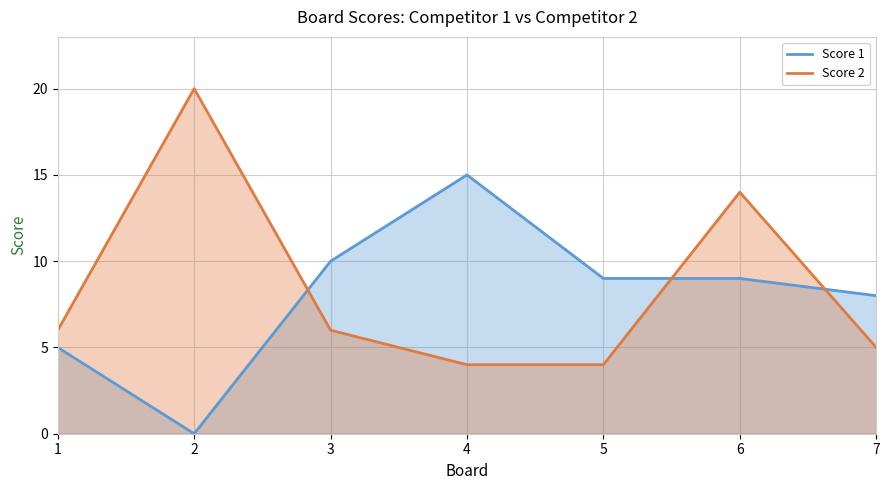

What is the difference between the Score 1 values at 2 and 5?

9